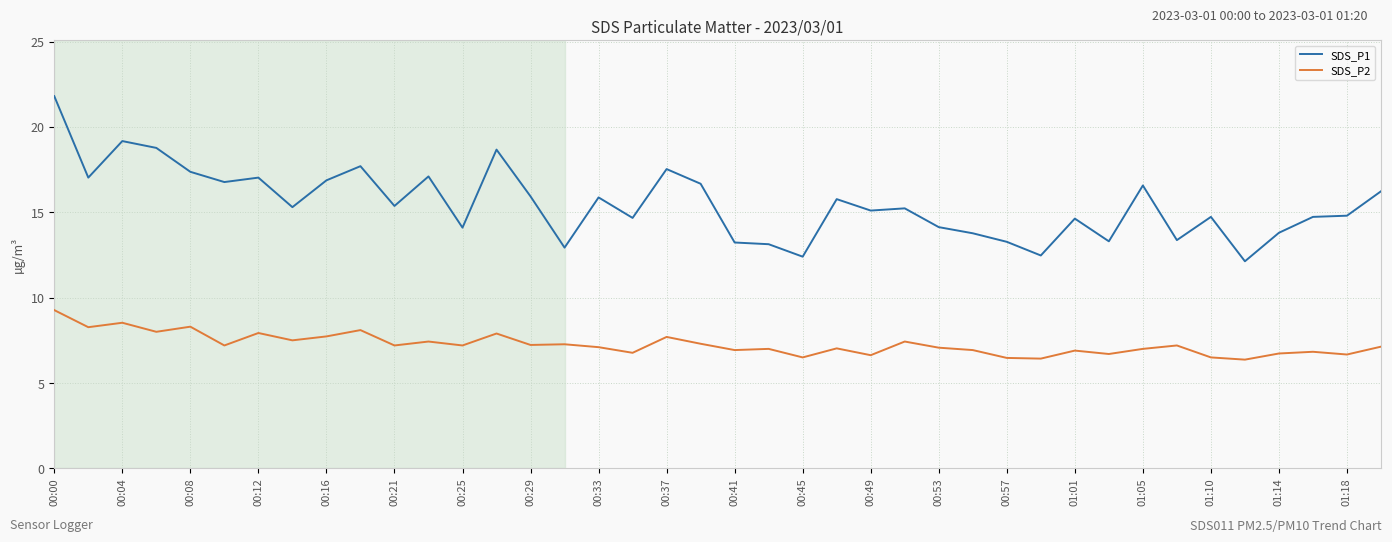

True or false: SDS_P1 and SDS_P2 cross at least once.

False